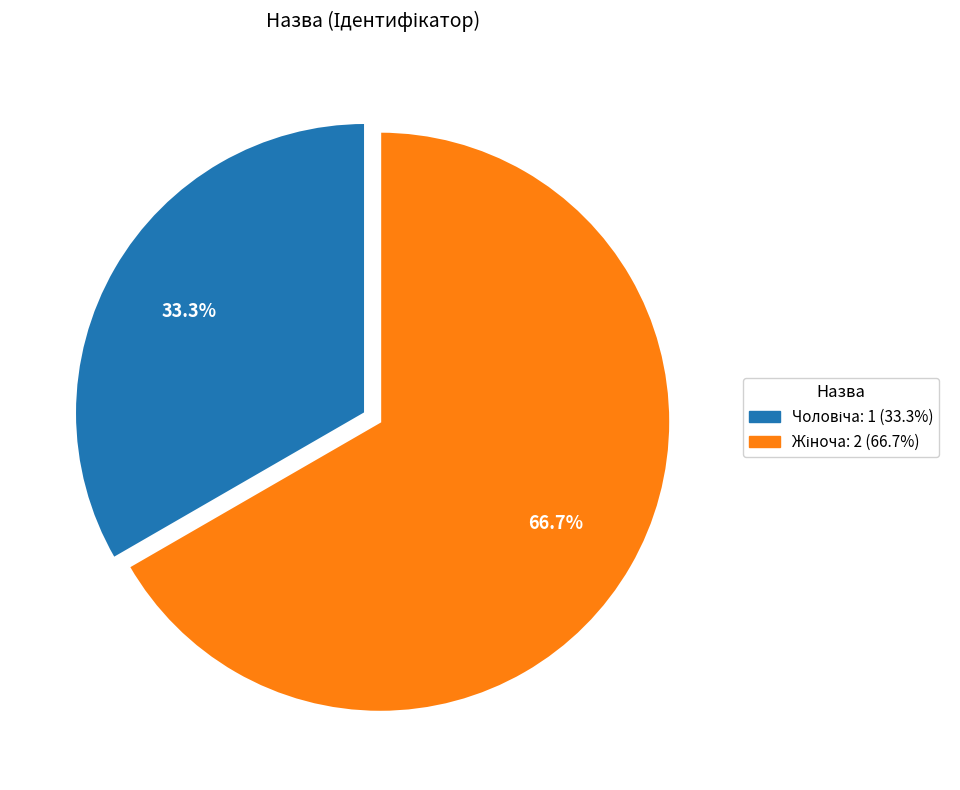

To the nearest percent, what is the average slice percentage?

50%